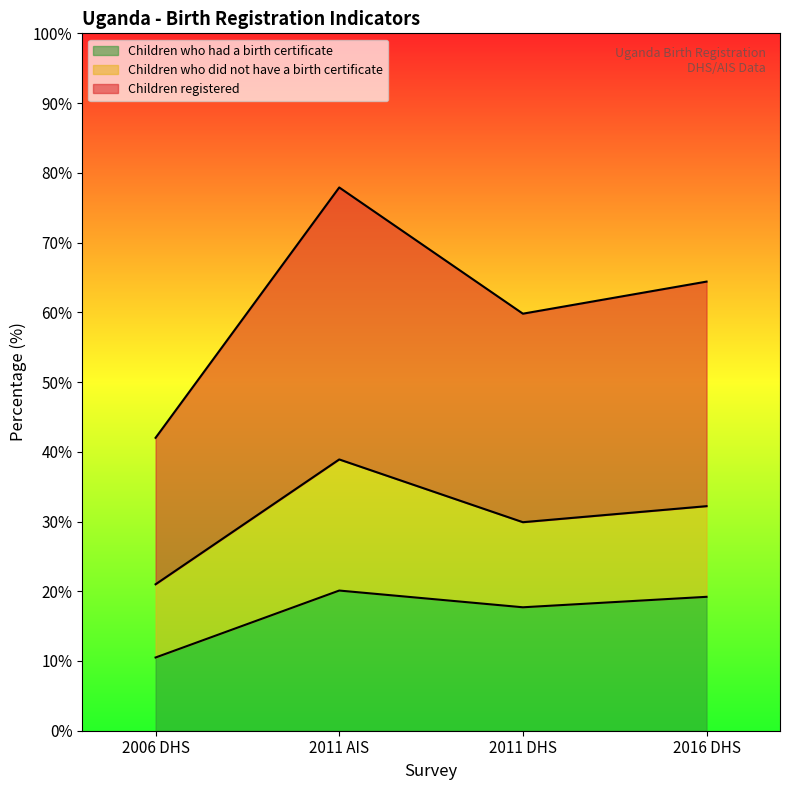

Between 2011 AIS and 2011 DHS, which series saw the biggest shift?

Children registered